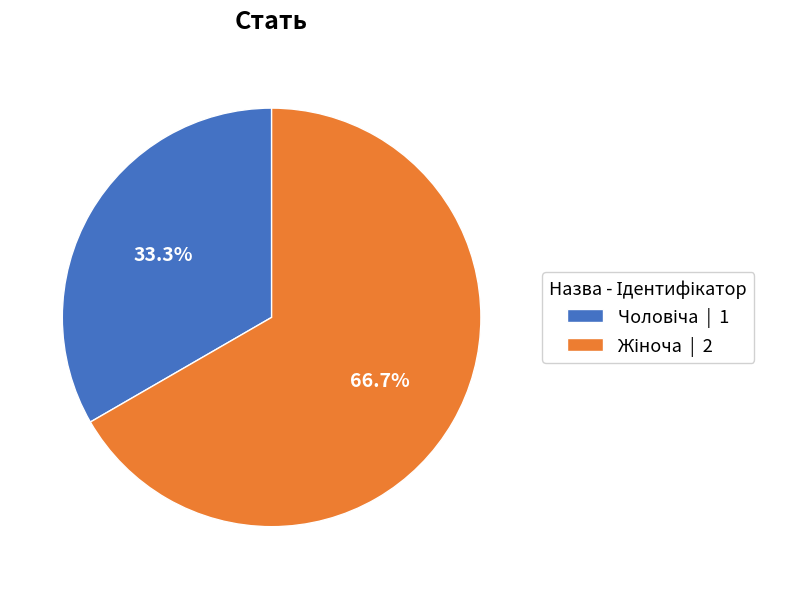

Is there a majority slice in this chart?

Yes